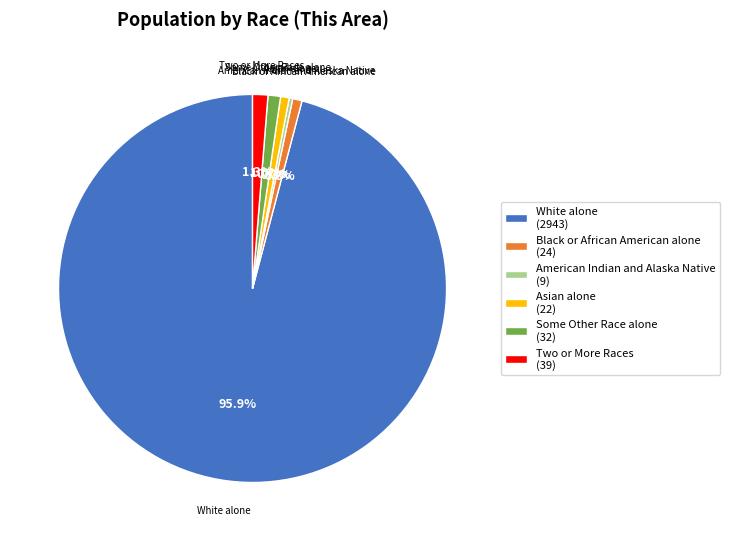

Is Black or African American alone (24) the majority of the pie?

No